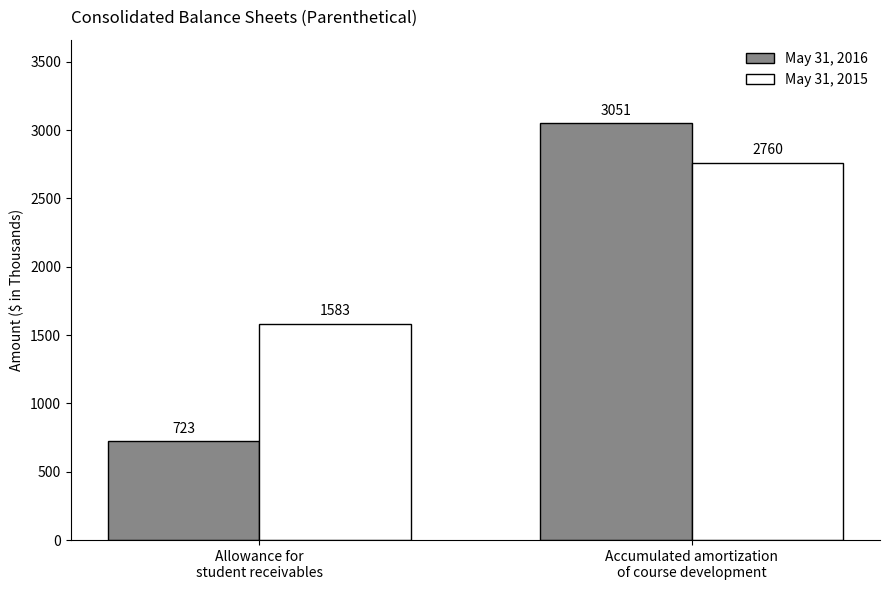

The May 31, 2015 series shows 4686 at Accumulated amortization
of course development. True or false?

False